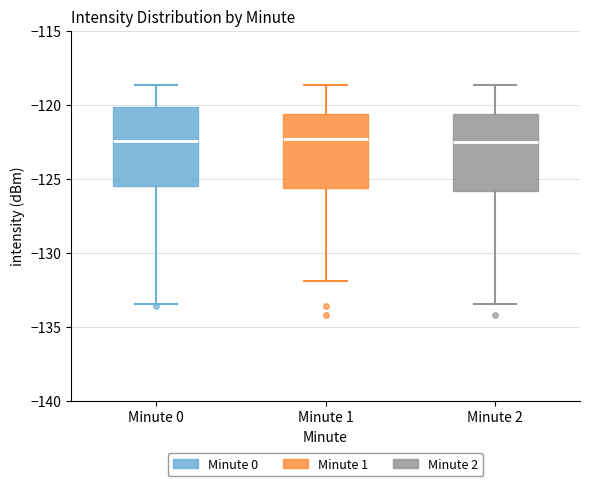

Reading left to right, transcribe this box plot: for each box, give where its median line is, the range the box spans, and where its two whiskers end, as read against the y-axis. The values are not printed on the chart, so give them approximately, as read against the axis.

Minute 0: median -122.5, box -125.5 to -120.0, whiskers -133.5 to -118.5
Minute 1: median -122.5, box -125.5 to -120.5, whiskers -132.0 to -118.5
Minute 2: median -122.5, box -126.0 to -120.5, whiskers -133.5 to -118.5